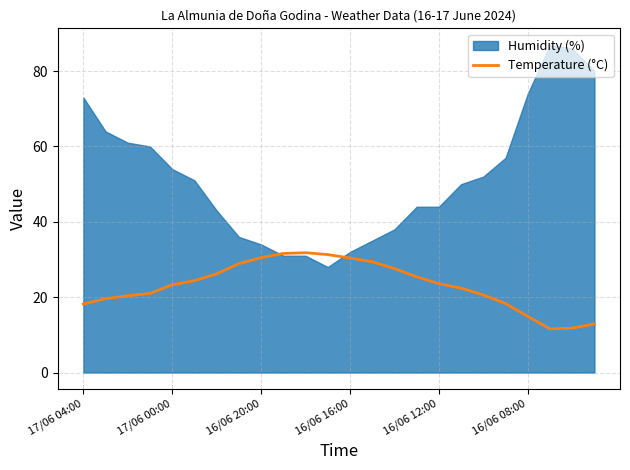

What is the approximate value at 23?

12.9